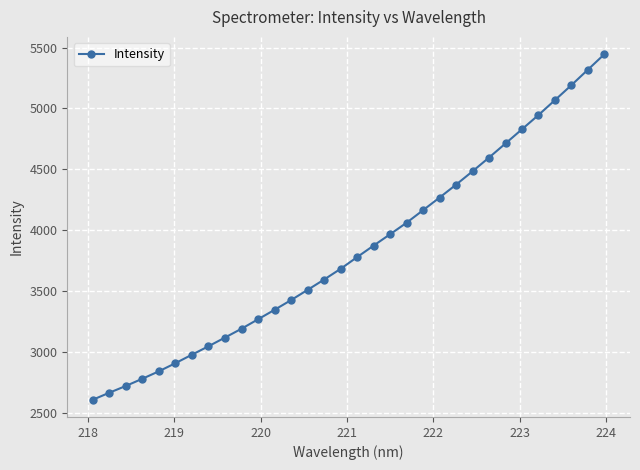

True or false: the data has more than 2 interior local peaks.

False